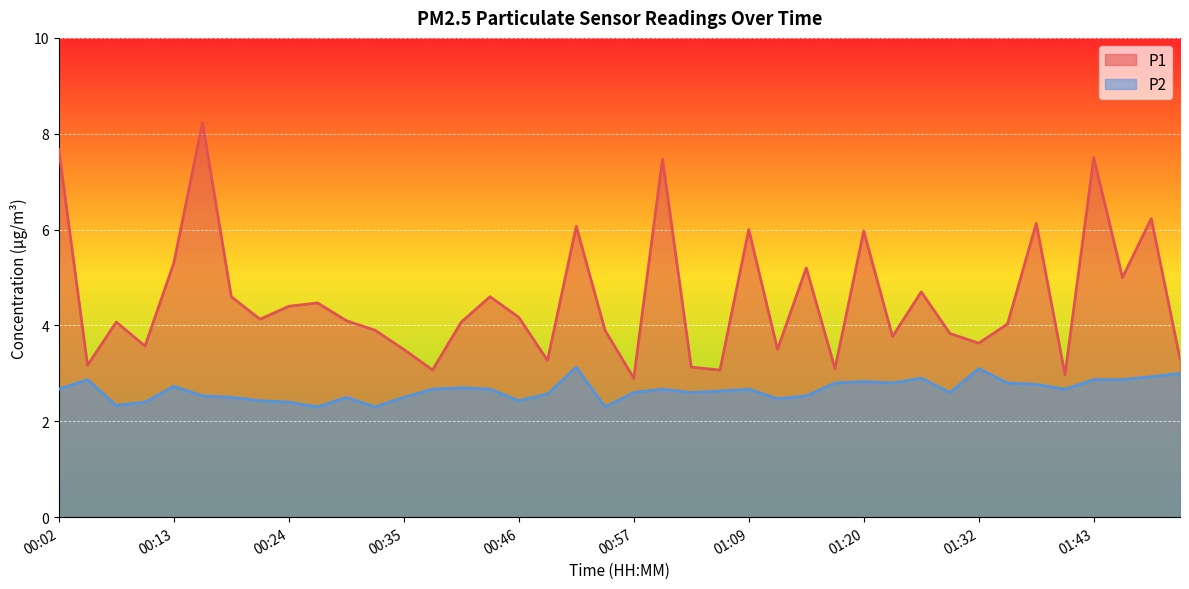

What are all the series names shown in the legend?

P1, P2